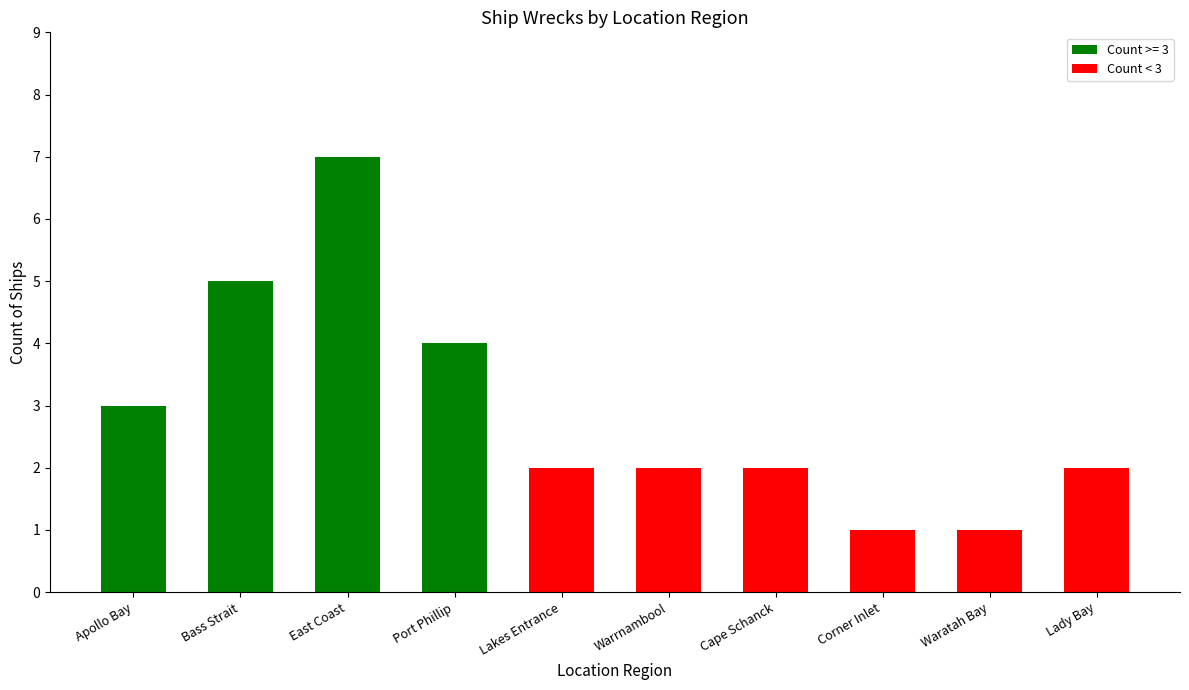

Is it true that the value at Waratah Bay is 1?

True